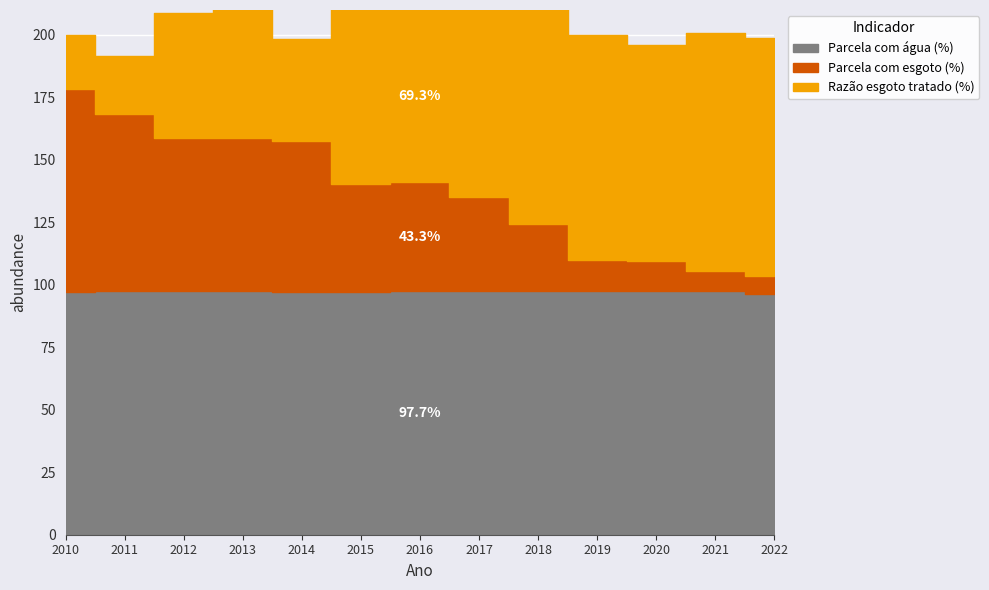

List the labels in order of Parcela populacao com agua value, largest first.

2011, 2012, 2013, 2016, 2017, 2018, 2019, 2020, 2021, 2010, 2014, 2015, 2022